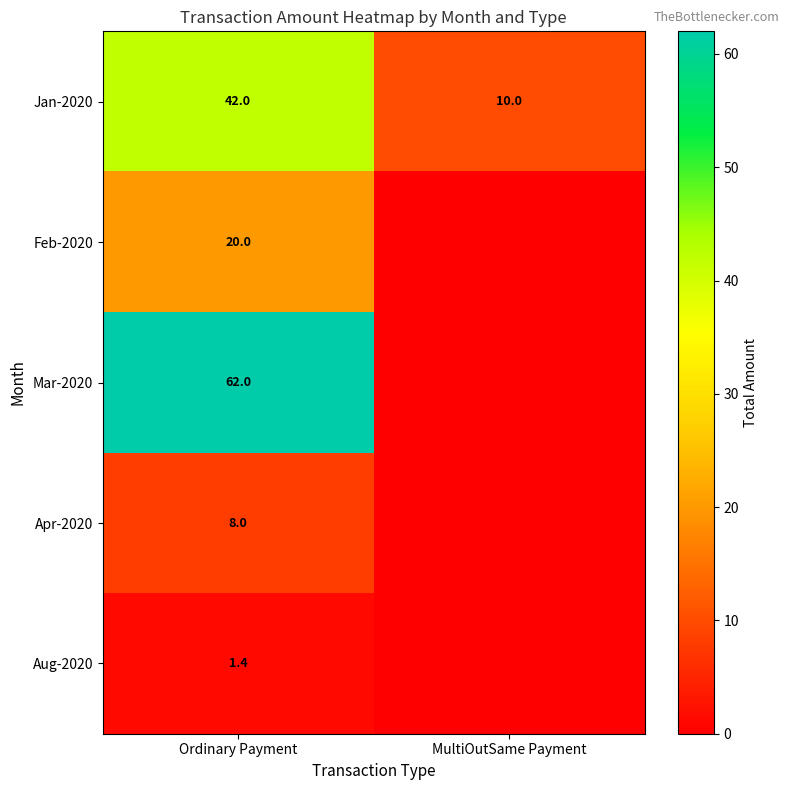

How many data points does each series have?

2